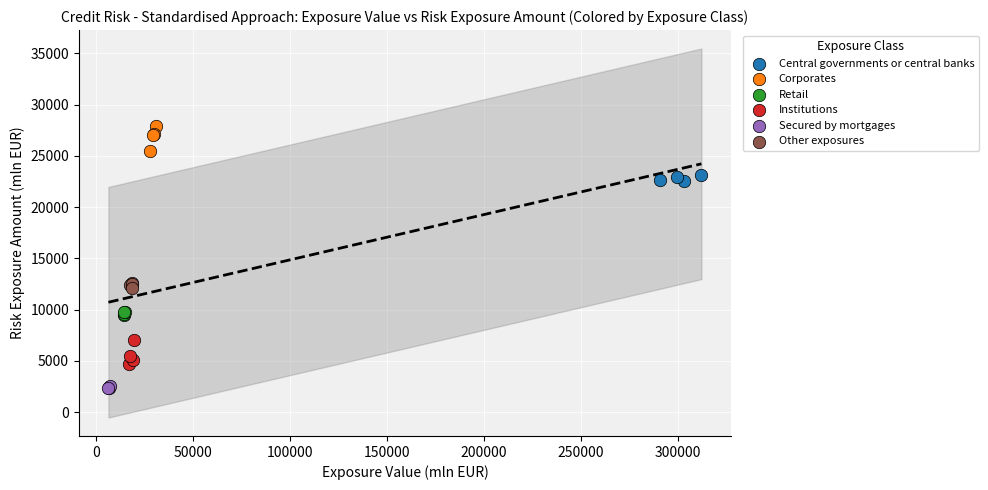

Which series contains the lowest Y value?

Secured by mortgages